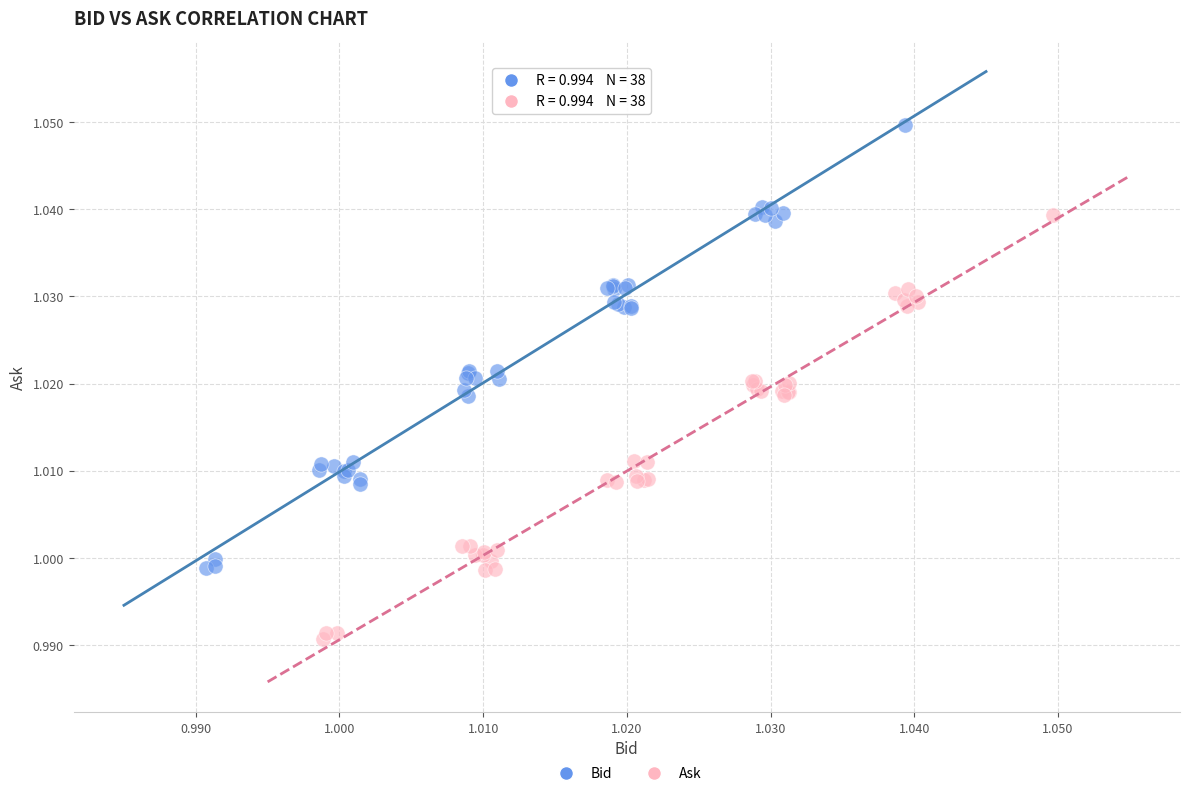

Which series has the widest spread of Y values?

Bid